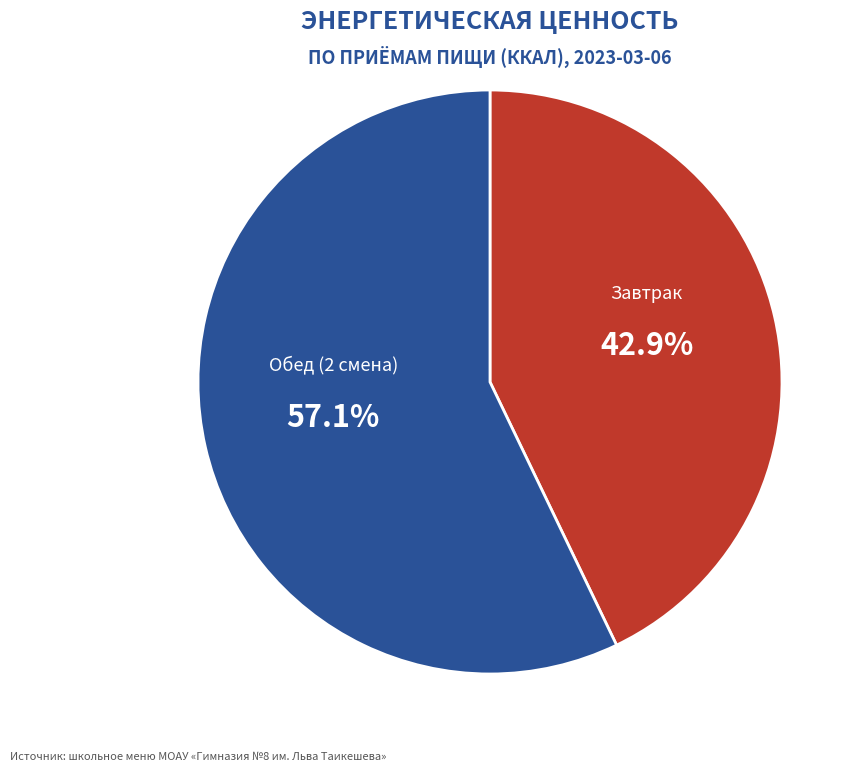

How many slices are in this pie chart?

2